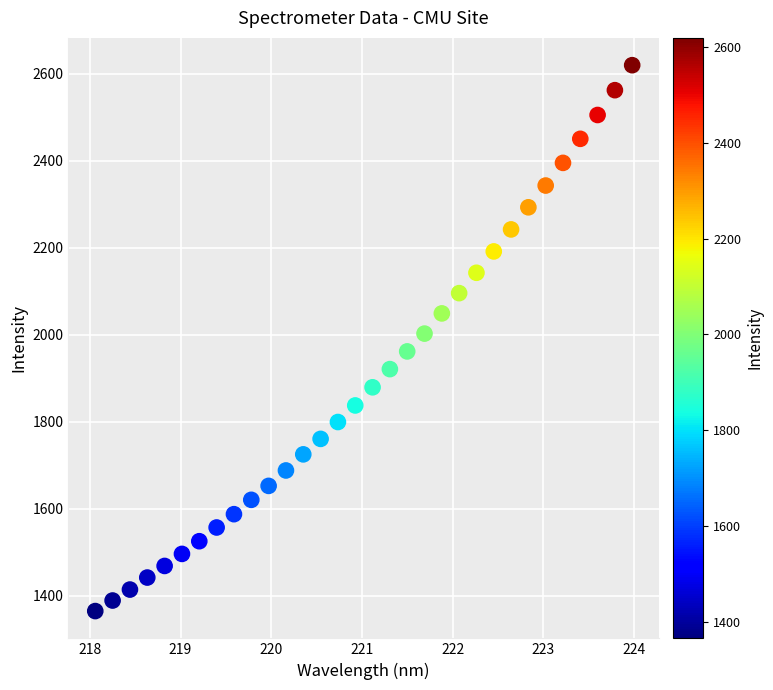

What is the range of X values (max minus min)?

5.9